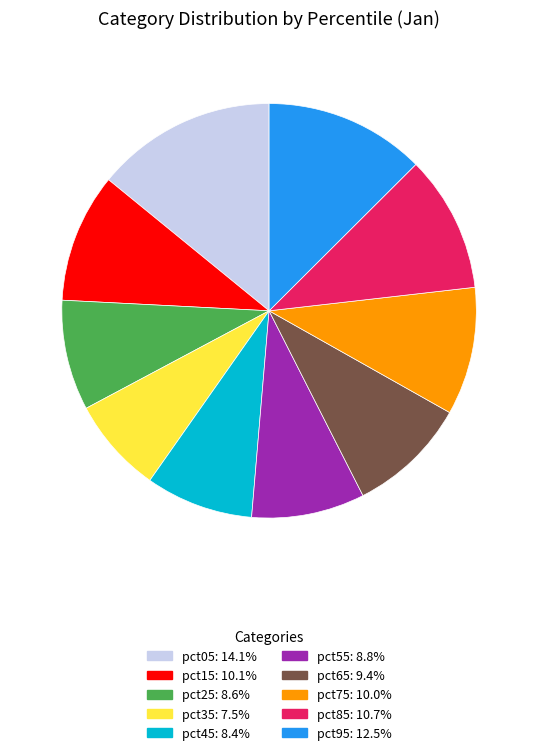

Does pct05 represent more than half of the total?

No